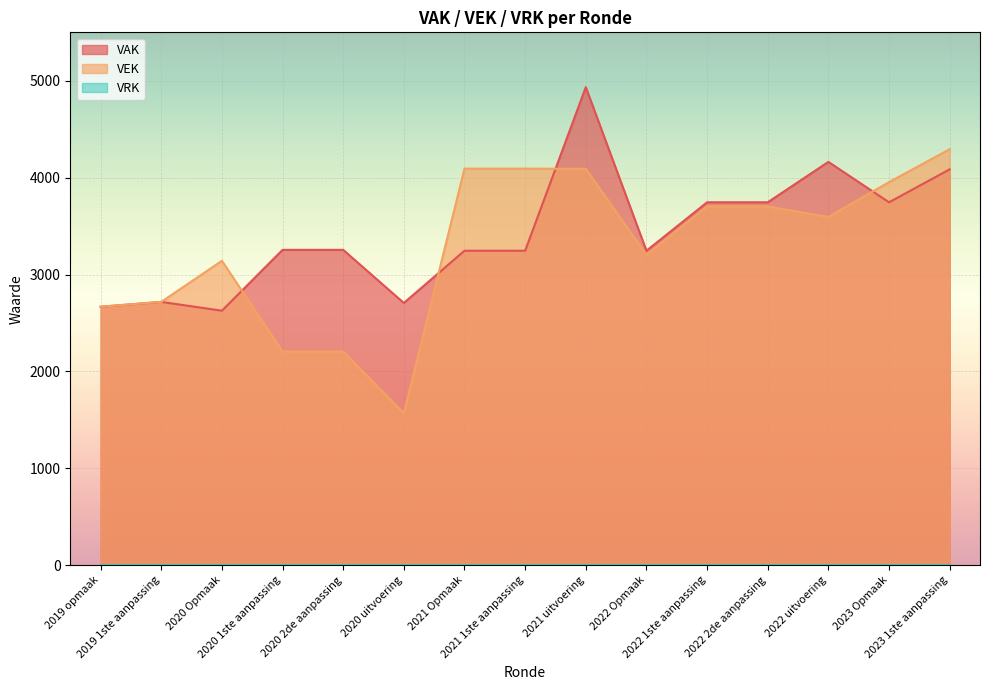

What is the sum of the VEK values at 2019 1ste aanpassing and 2020 1ste aanpassing?

4924